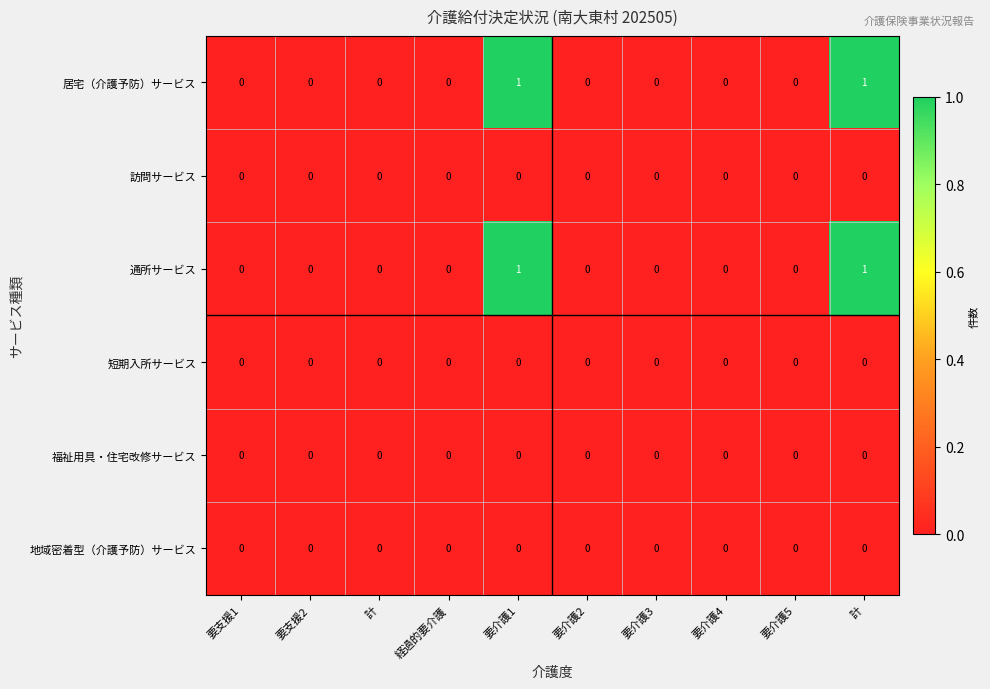

How many positive values does the 居宅（介護予防）サービス series have?

2